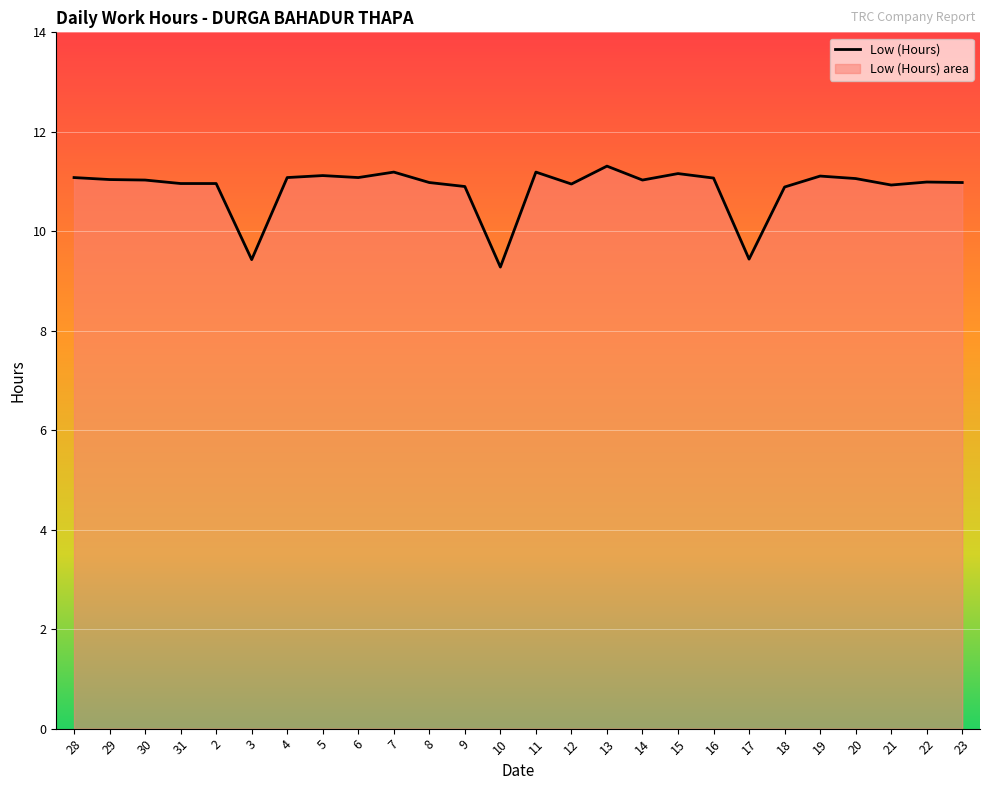

What is the difference between the maximum and minimum values?

2.0